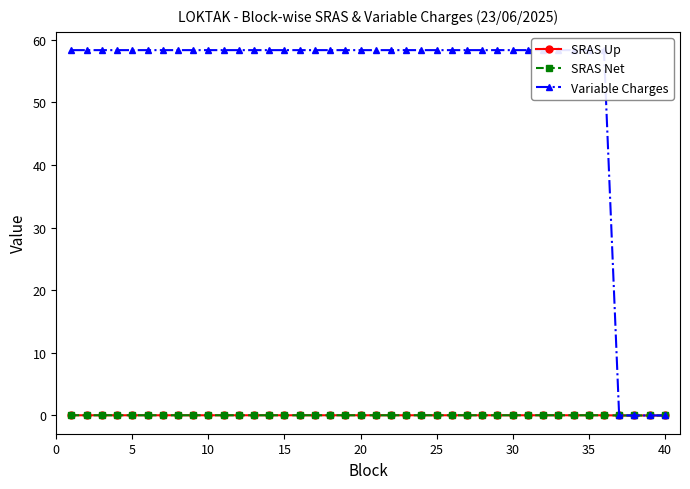

What is the sum of all SRAS Net values?

1.1